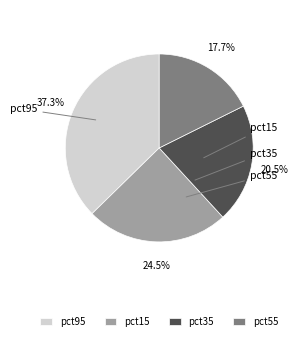

To the nearest percent, what is the difference between the pct35 and pct95 slice percentages?

17%